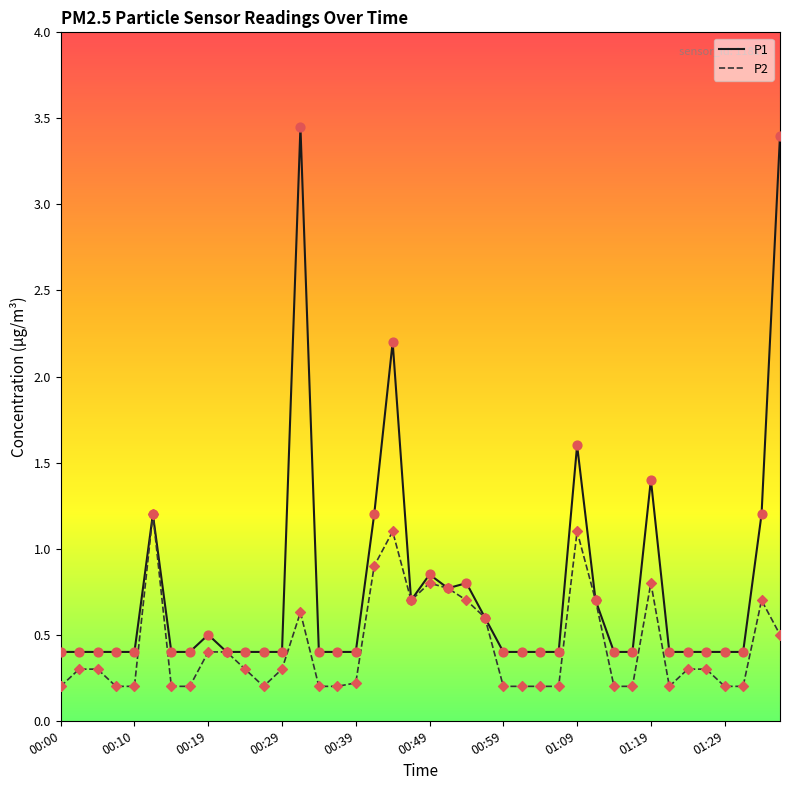

What is the maximum value for P2?

1.2